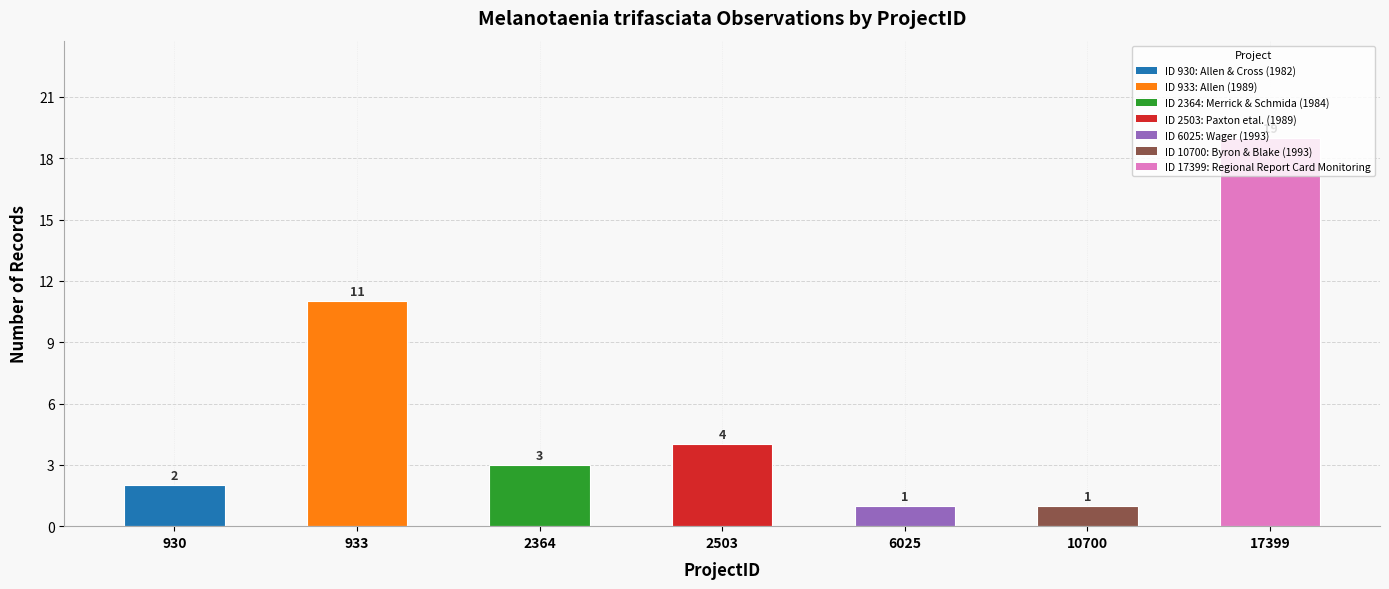

Which has a higher value, 930 or 10700?

930